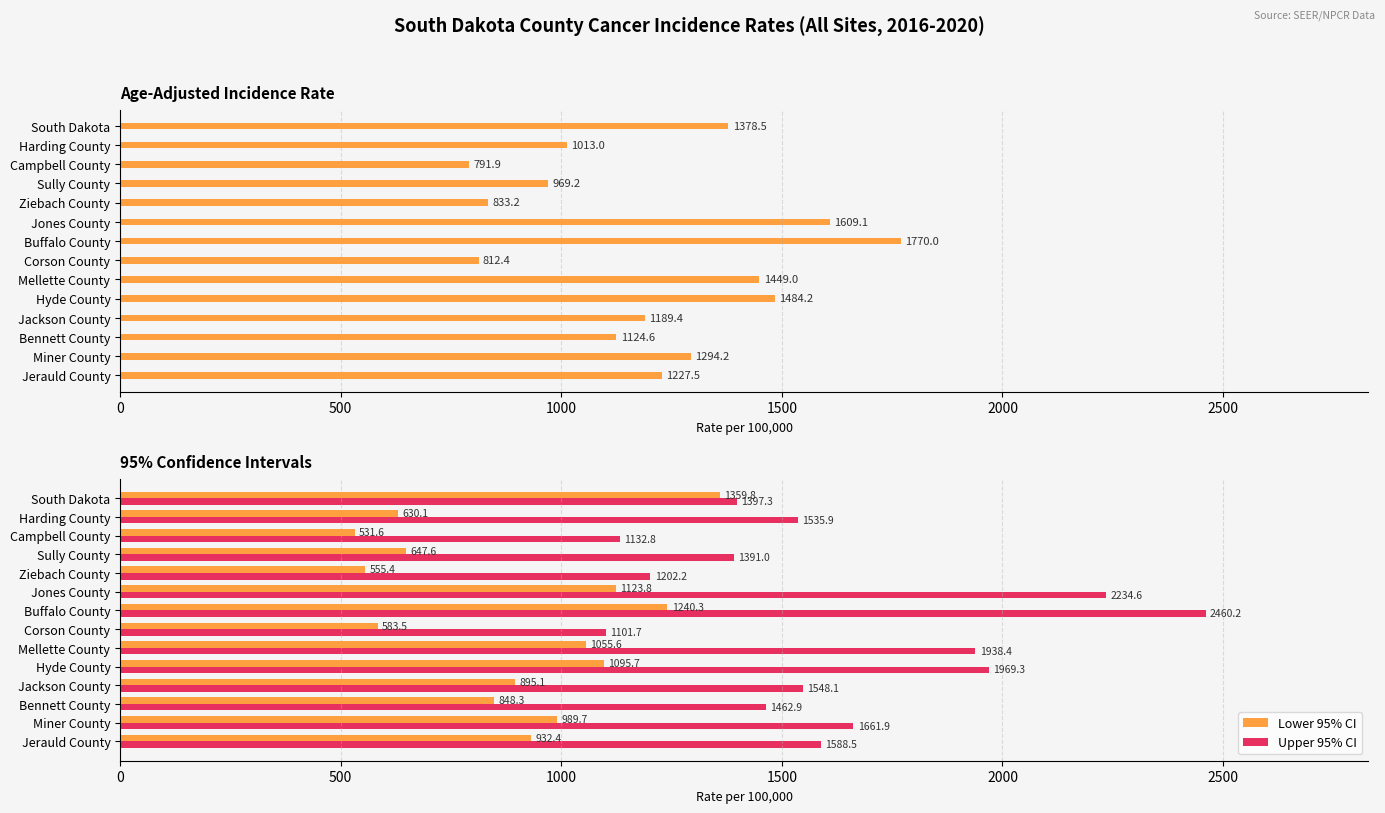

What is the minimum value shown in the chart?

531.6